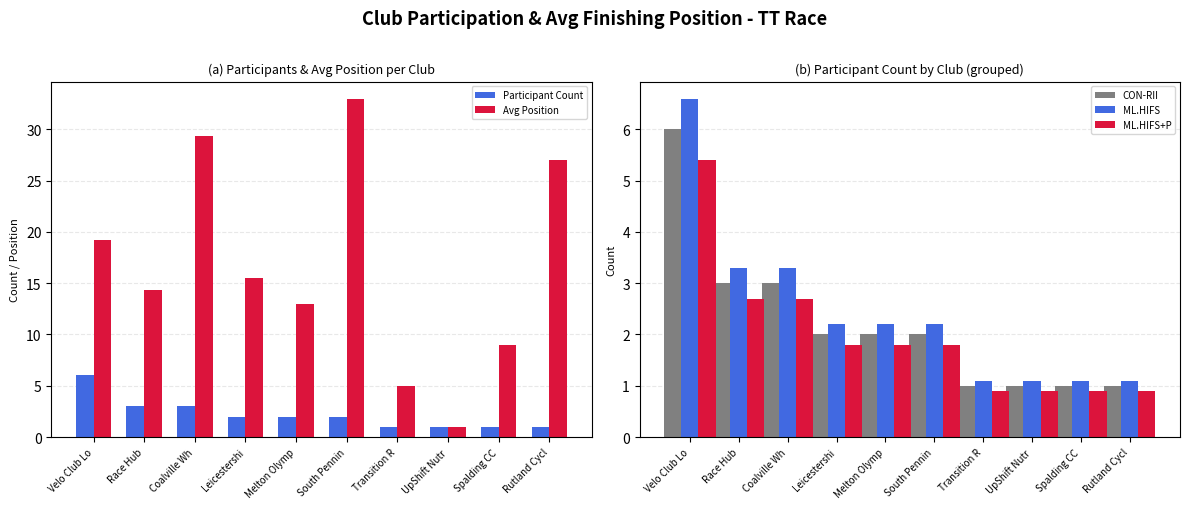

What is the total value across all series at Spalding CC?

13.0